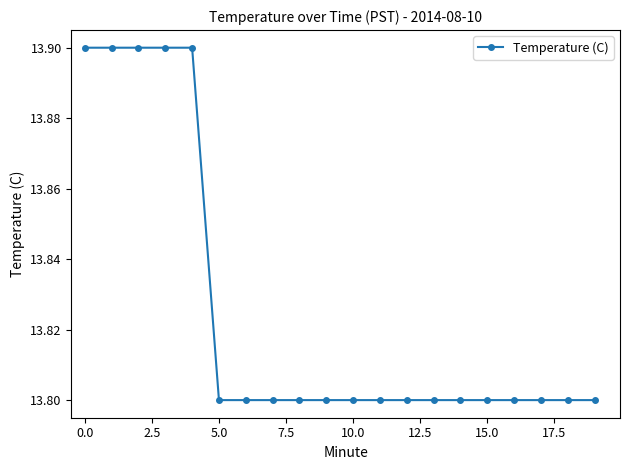

What is the value of the 16th point from the left?

13.8